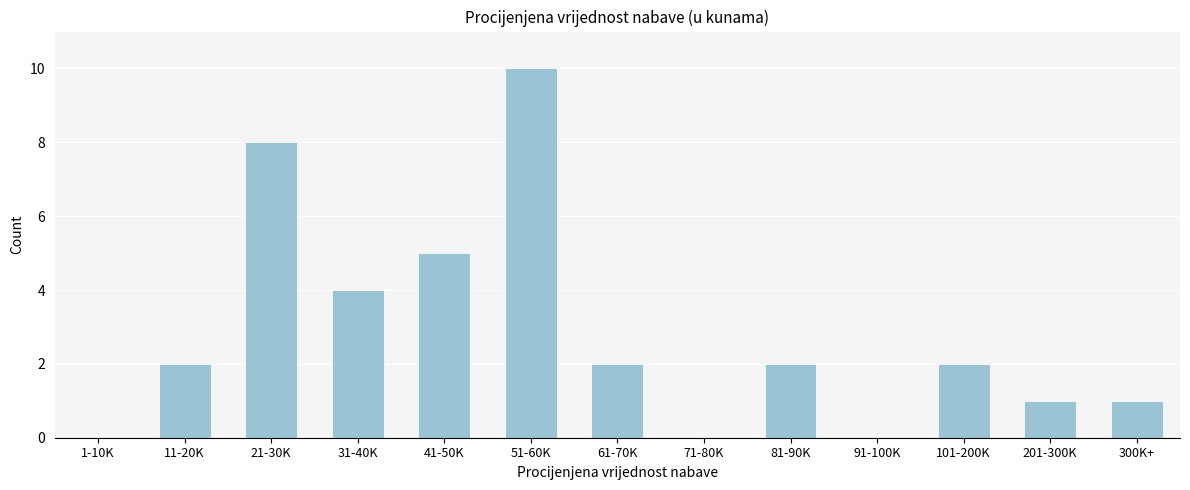

Reading left to right, what are all the values shown in this chart?

1-10K=0	11-20K=2	21-30K=8	31-40K=4	41-50K=5	51-60K=10	61-70K=2	71-80K=0	81-90K=2	91-100K=0	101-200K=2	201-300K=1	300K+=1